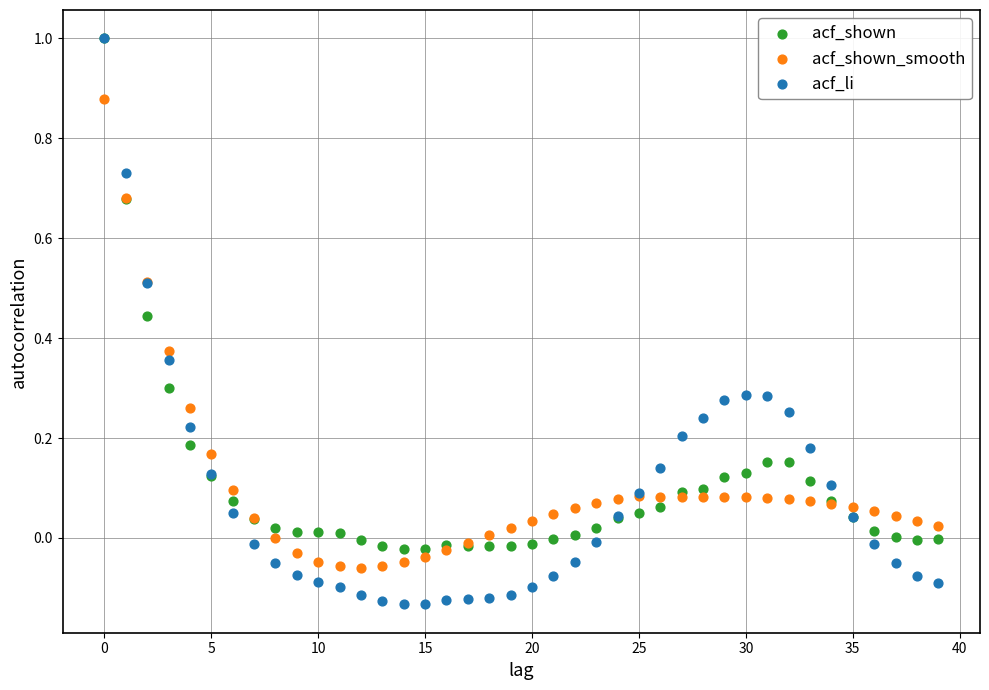

What are all the series names shown in the legend?

acf_shown, acf_shown_smooth, acf_li